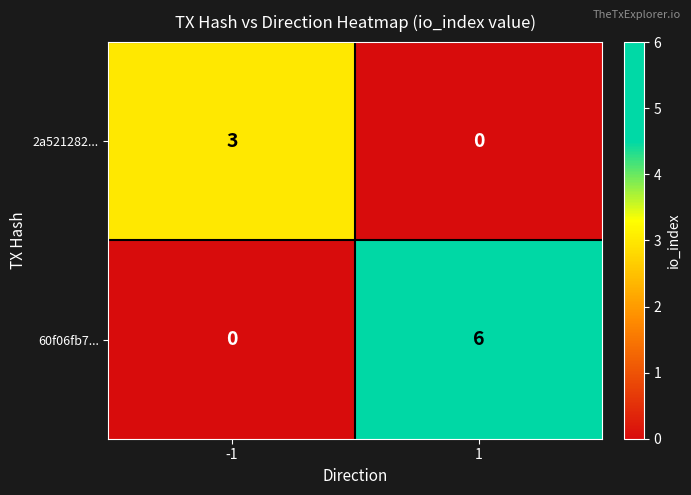

Read the 60f06fb7... value at 1.

6